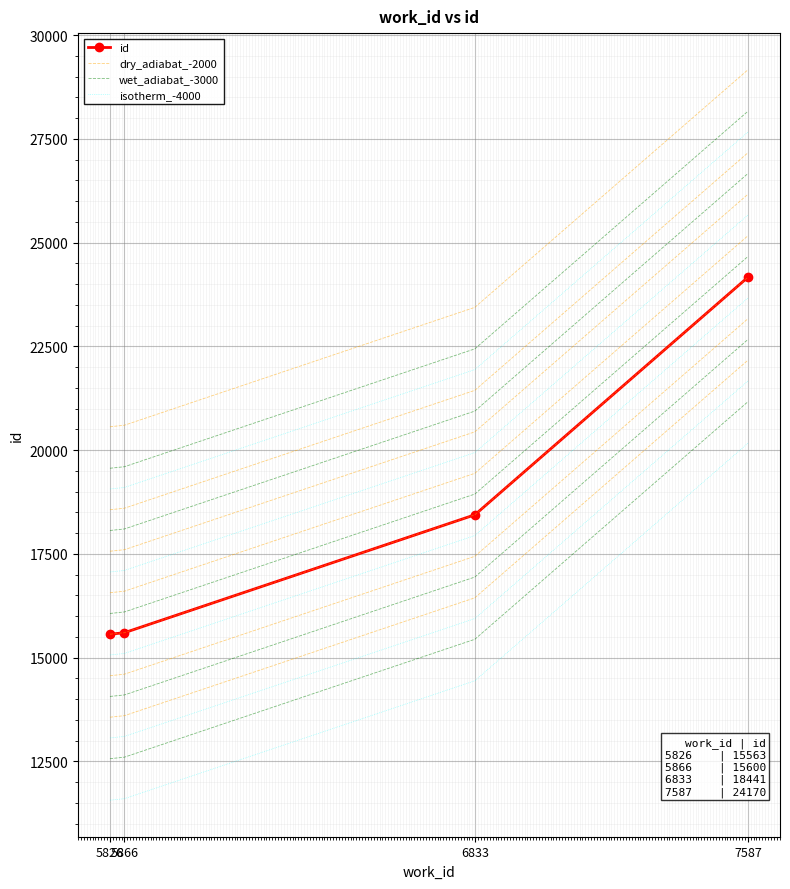

What are all the series names shown in the legend?

id, dry_adiabat_-2000, wet_adiabat_-3000, isotherm_-4000